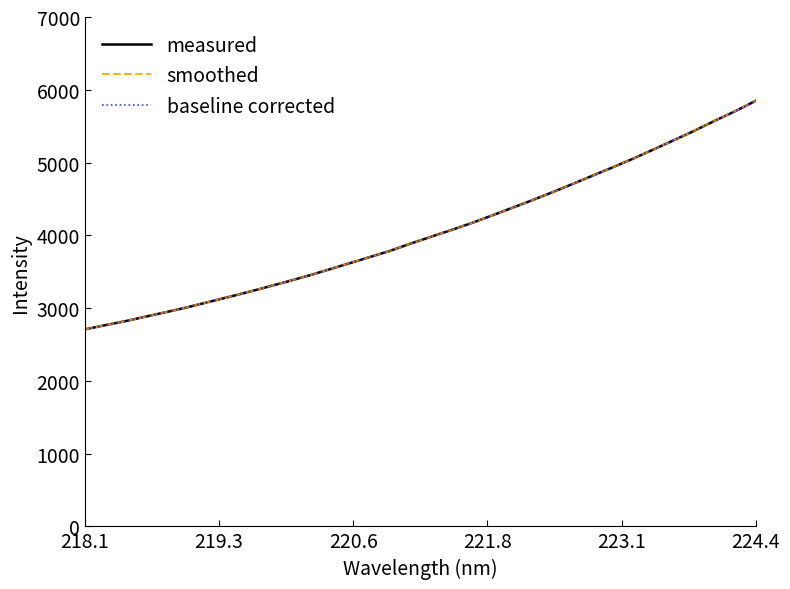

Is this an area chart (filled region under the line)?

No